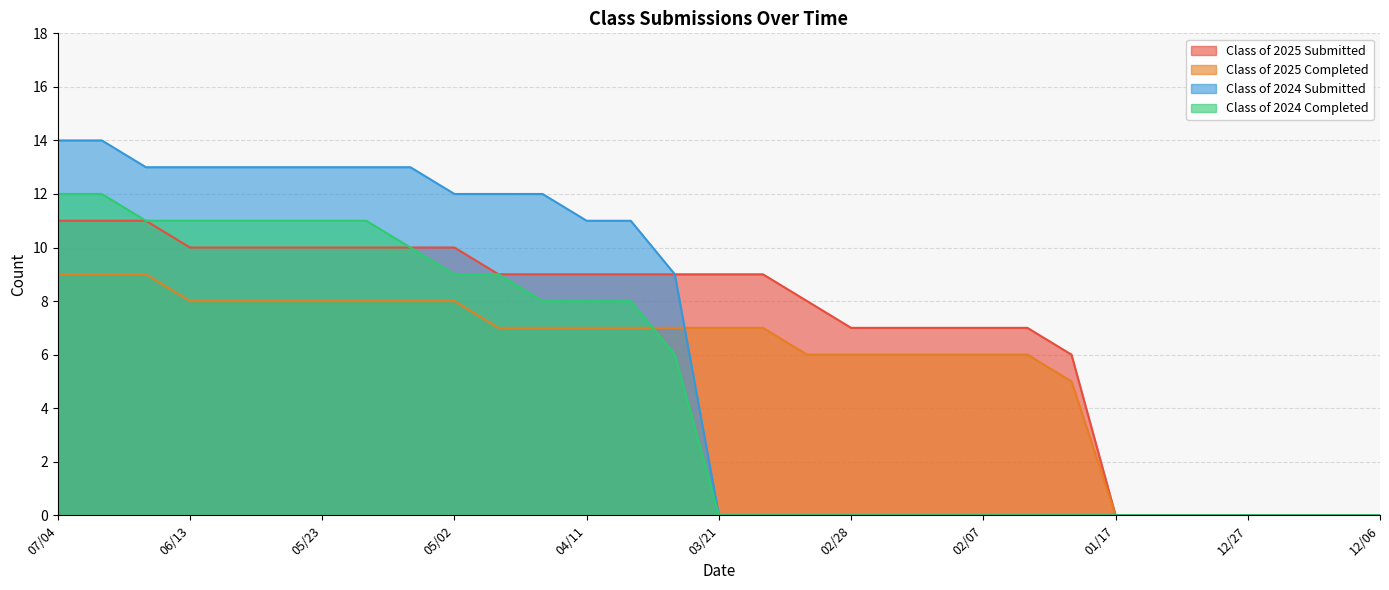

What is the greatest value displayed?

14